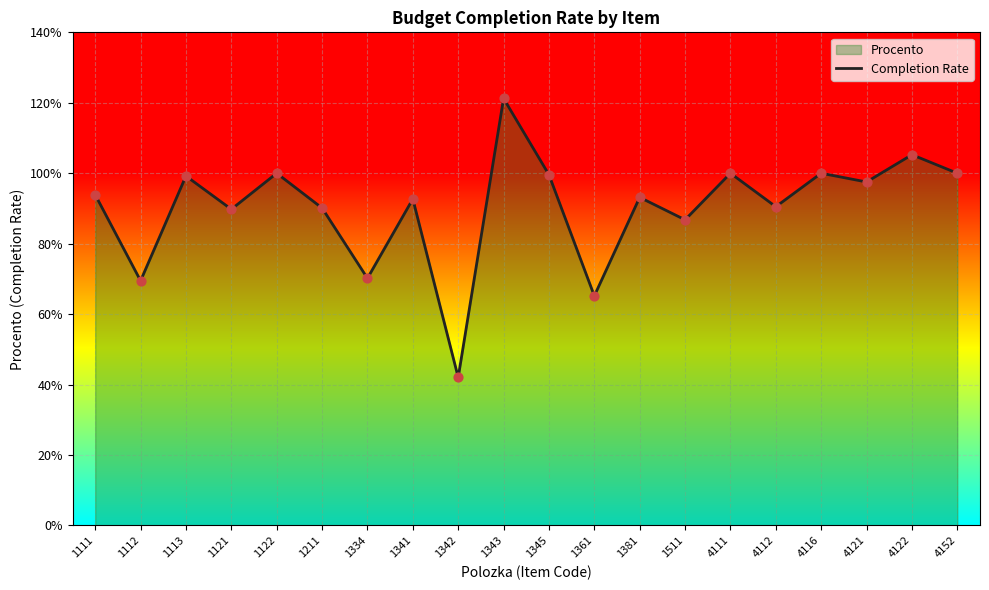

Between 4111 and 4112, which is larger?

4111